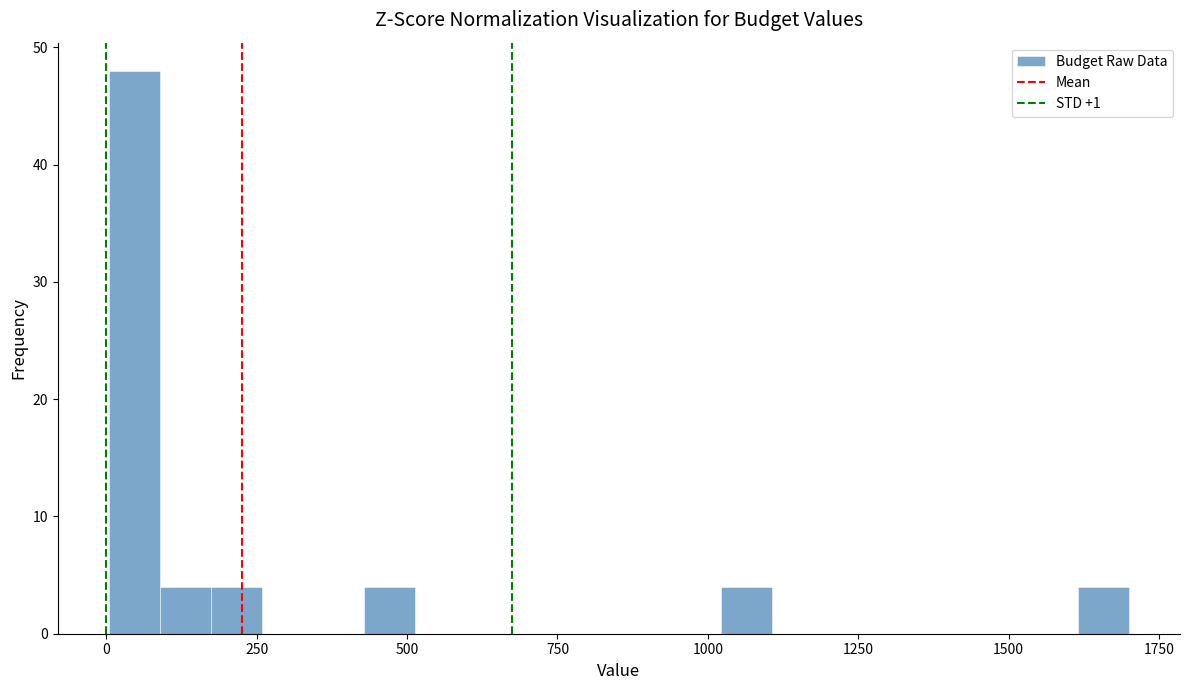

Read against the x-axis, roughly where is the centre of the tallest bar?

50